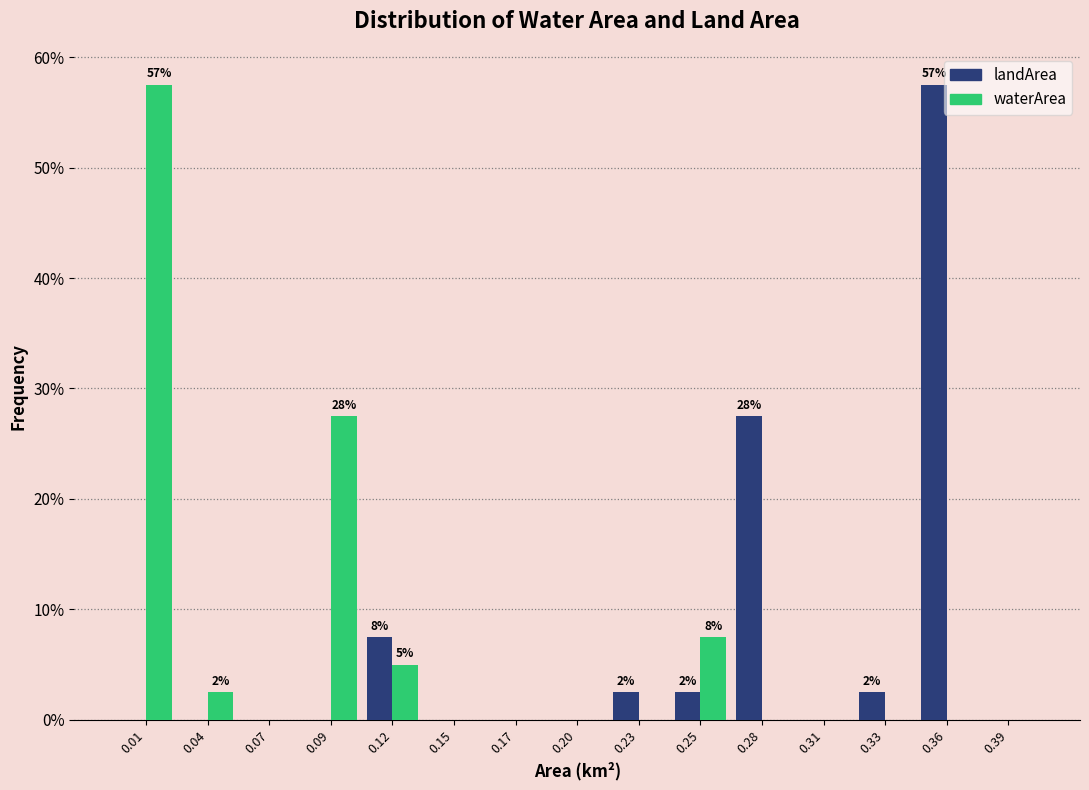

In the landArea series, which range on the x-axis has the tallest bar?

0.345 to 0.375